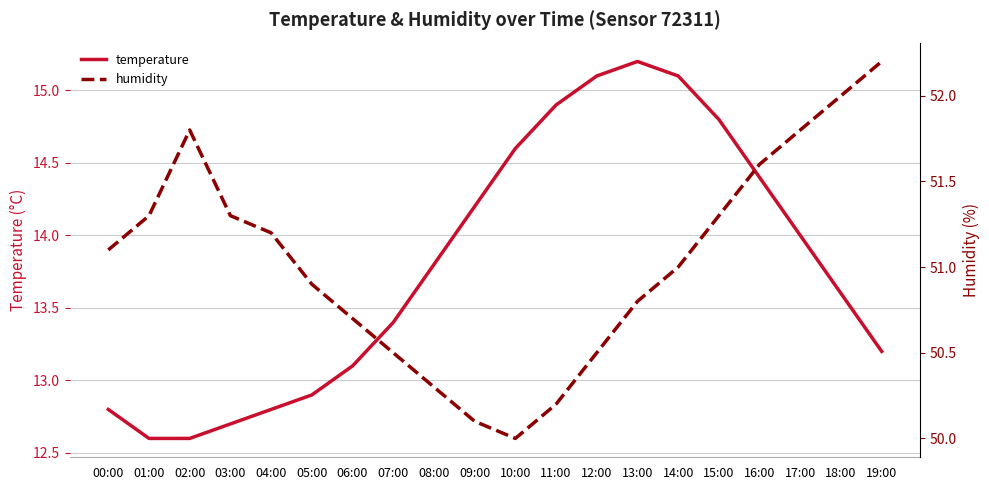

What is the difference between the humidity values at 05:00 and 09:00?

0.8